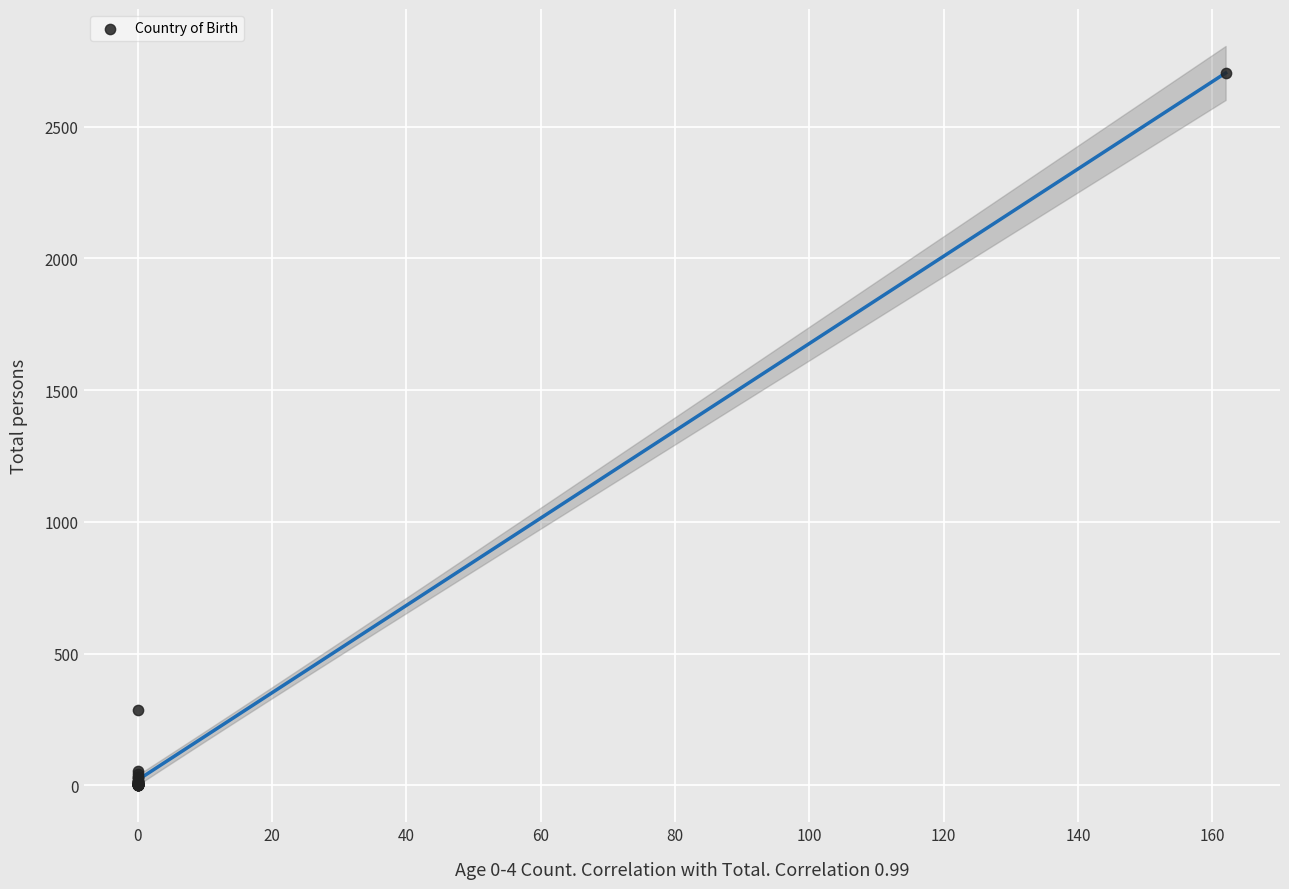

What Y value in the scatter plot is closest to 1352?

287